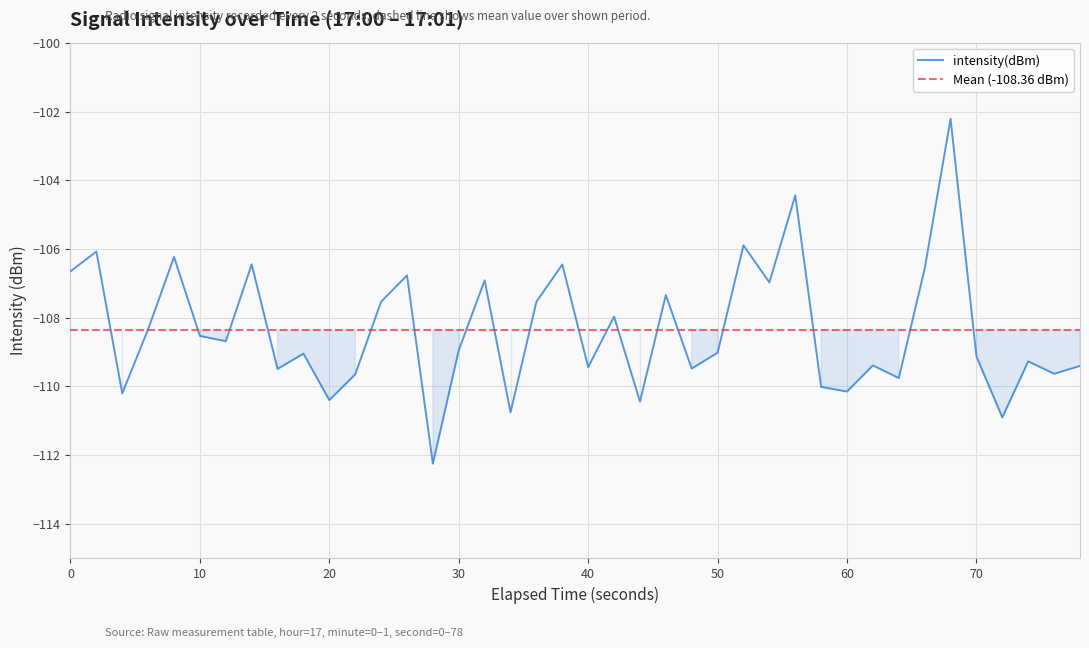

What is the lowest value of the intensity(dBm) series?

-112.3